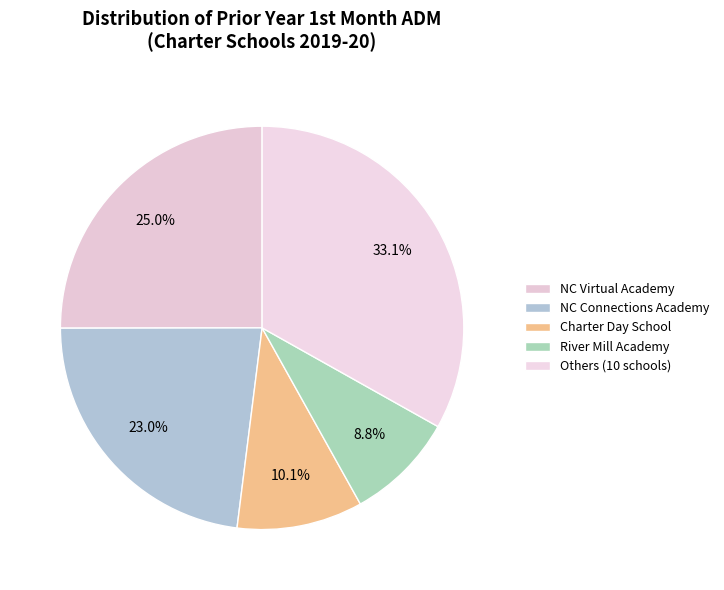

Which slice is the smallest?

River Mill Academy